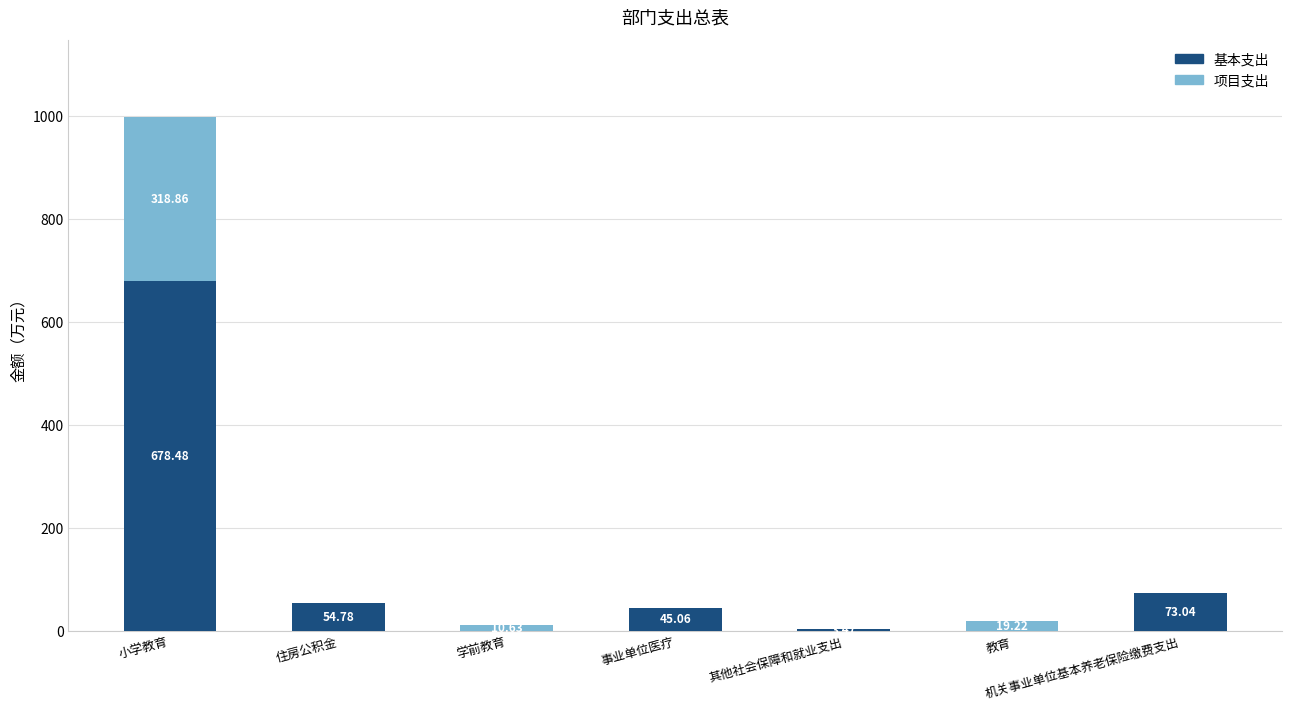

Are the bars grouped side by side (vs. stacked)?

No